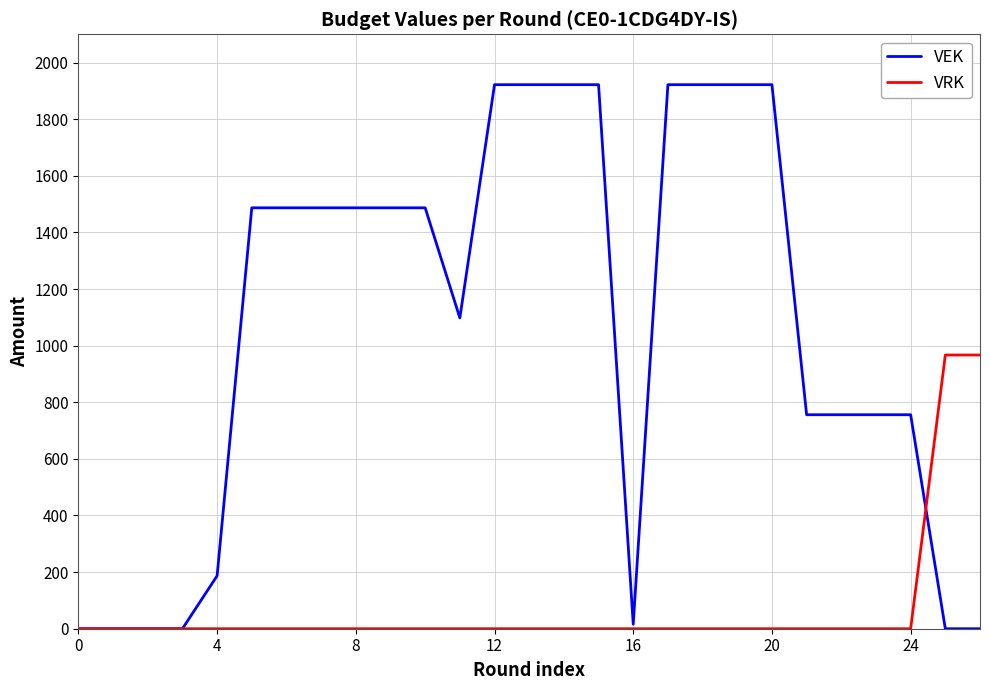

At how many categories does at least one series exceed 135?

22